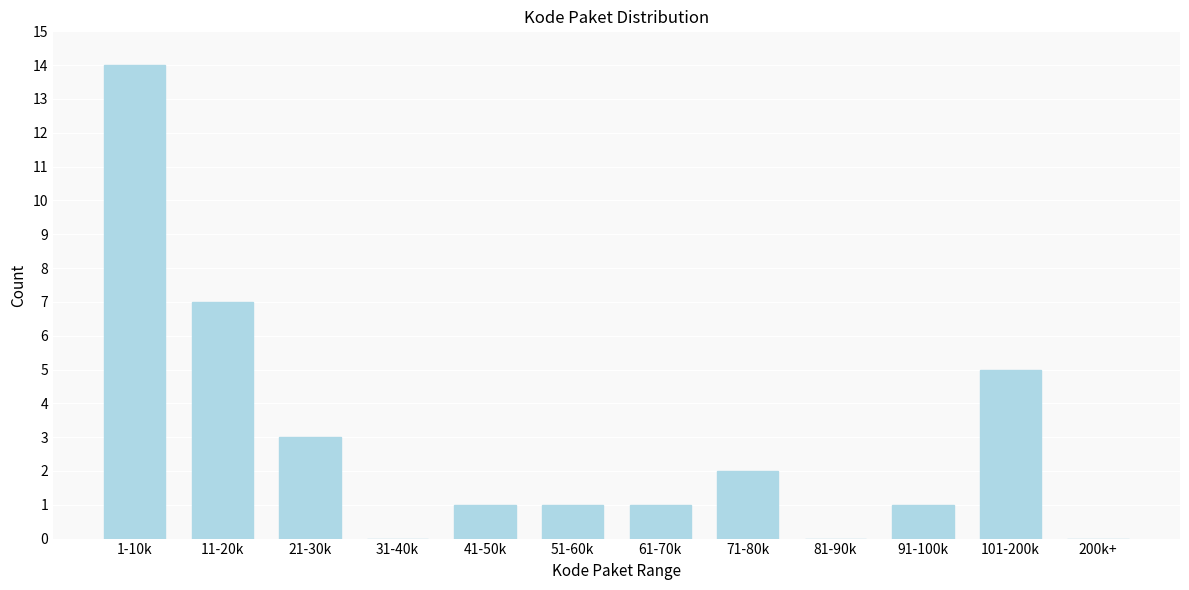

Reading right to left, transcribe all the data shown in this chart.

200k+=0	101-200k=5	91-100k=1	81-90k=0	71-80k=2	61-70k=1	51-60k=1	41-50k=1	31-40k=0	21-30k=3	11-20k=7	1-10k=14